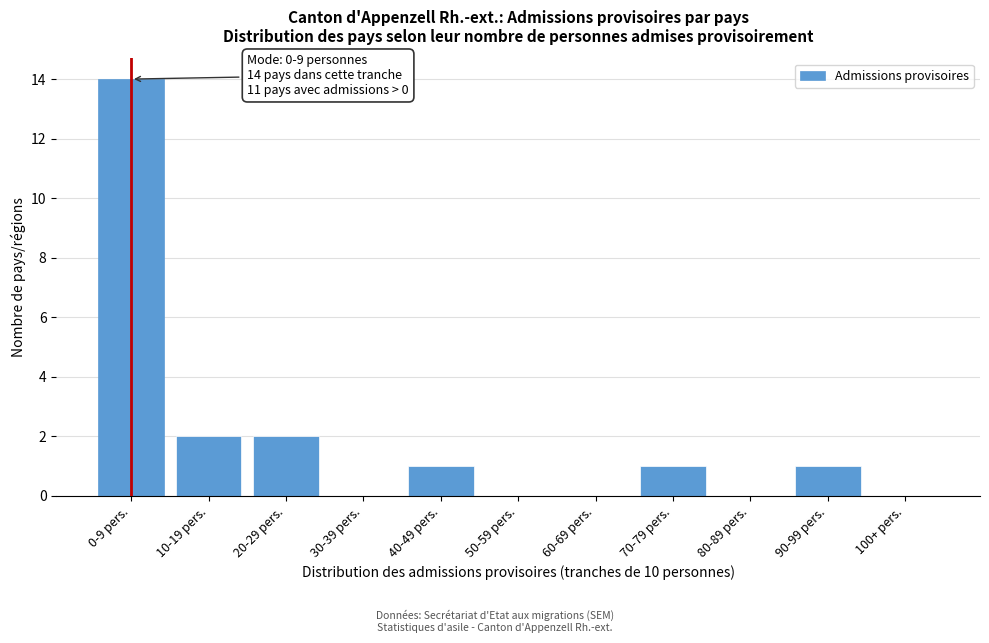

Reading right to left, transcribe all the data shown in this chart.

100+ pers.=0	90-99 pers.=1	80-89 pers.=0	70-79 pers.=1	60-69 pers.=0	50-59 pers.=0	40-49 pers.=1	30-39 pers.=0	20-29 pers.=2	10-19 pers.=2	0-9 pers.=14